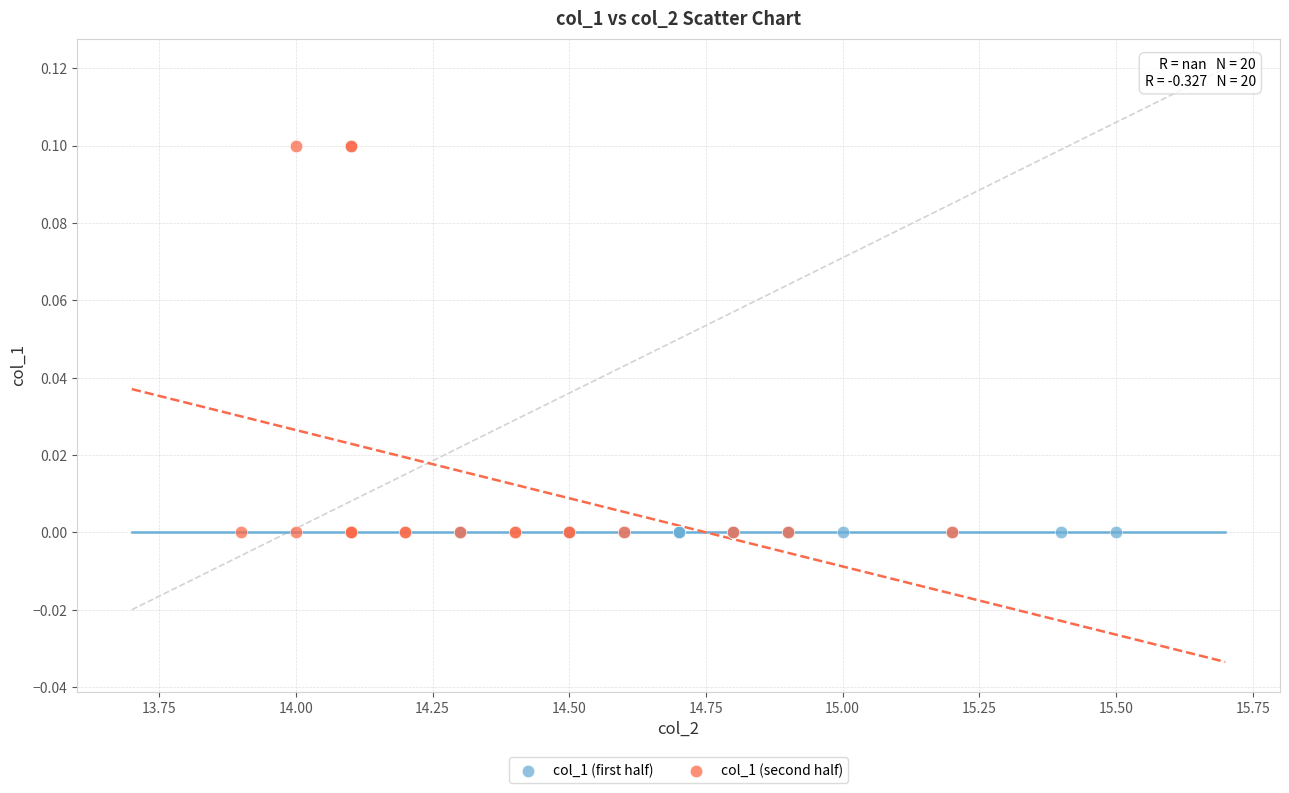

Which series reaches the maximum Y coordinate?

col_1 (second half)